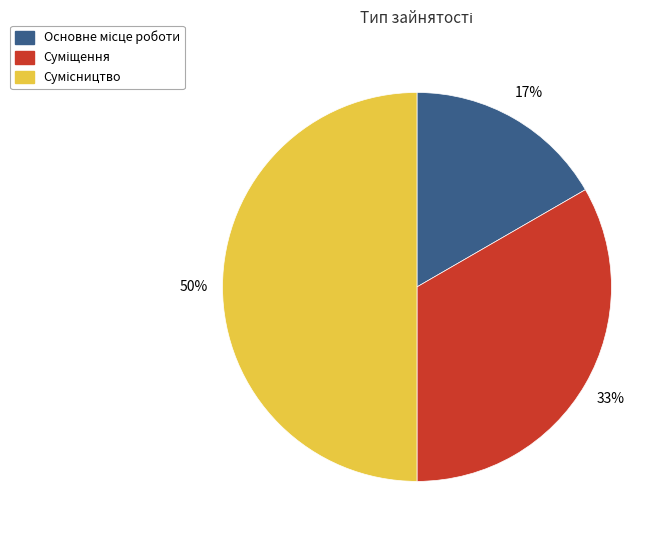

To the nearest percent, what is the average slice percentage?

33%